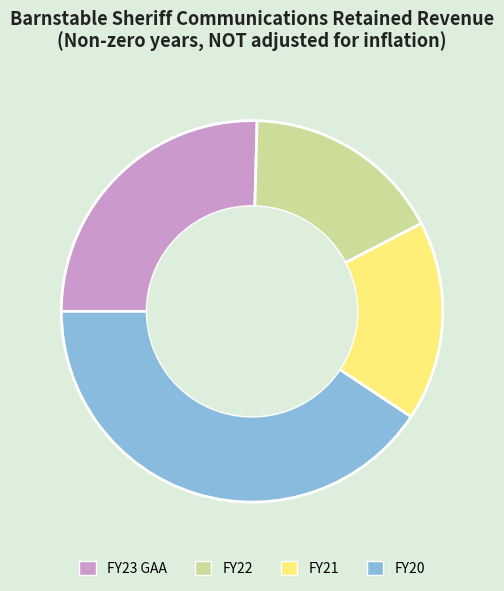

How many segments does this pie chart have?

4